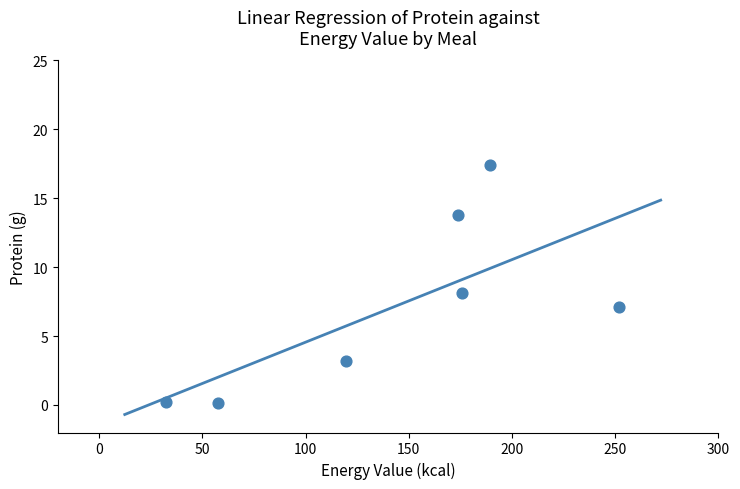

What is the average X value?

142.8